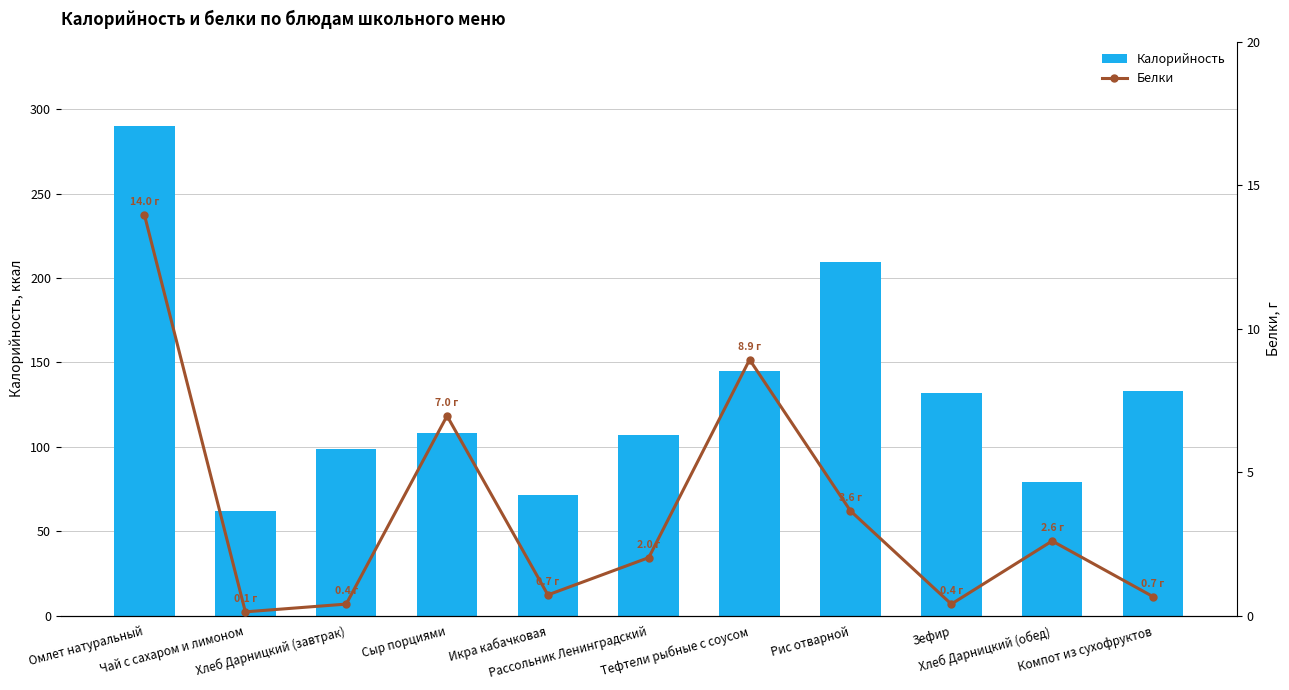

What is the label of the 1st bar from the left?

Омлет натуральный